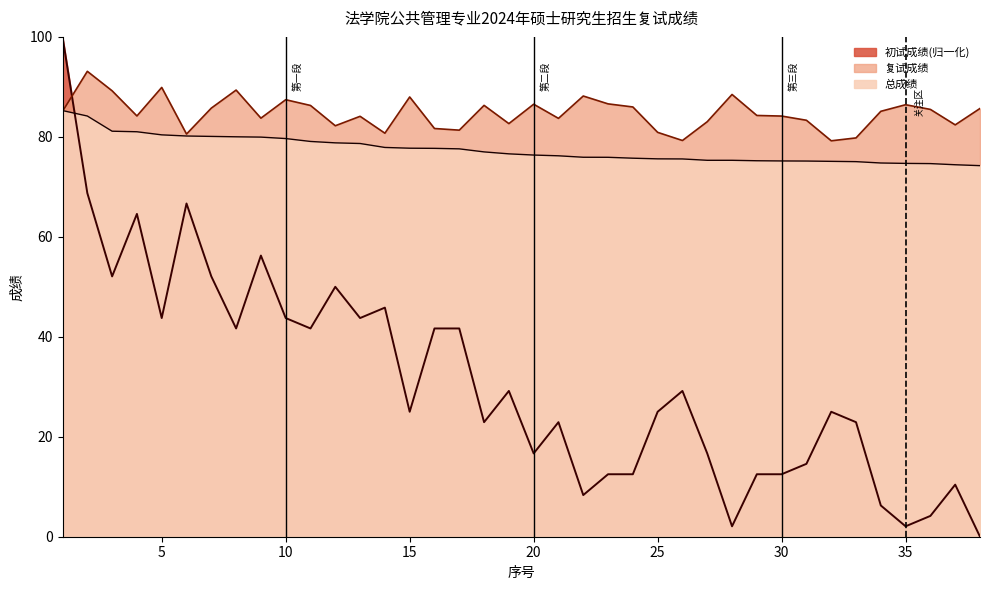

The value of 初试成绩 at 6 is 66.7. True or false?

True